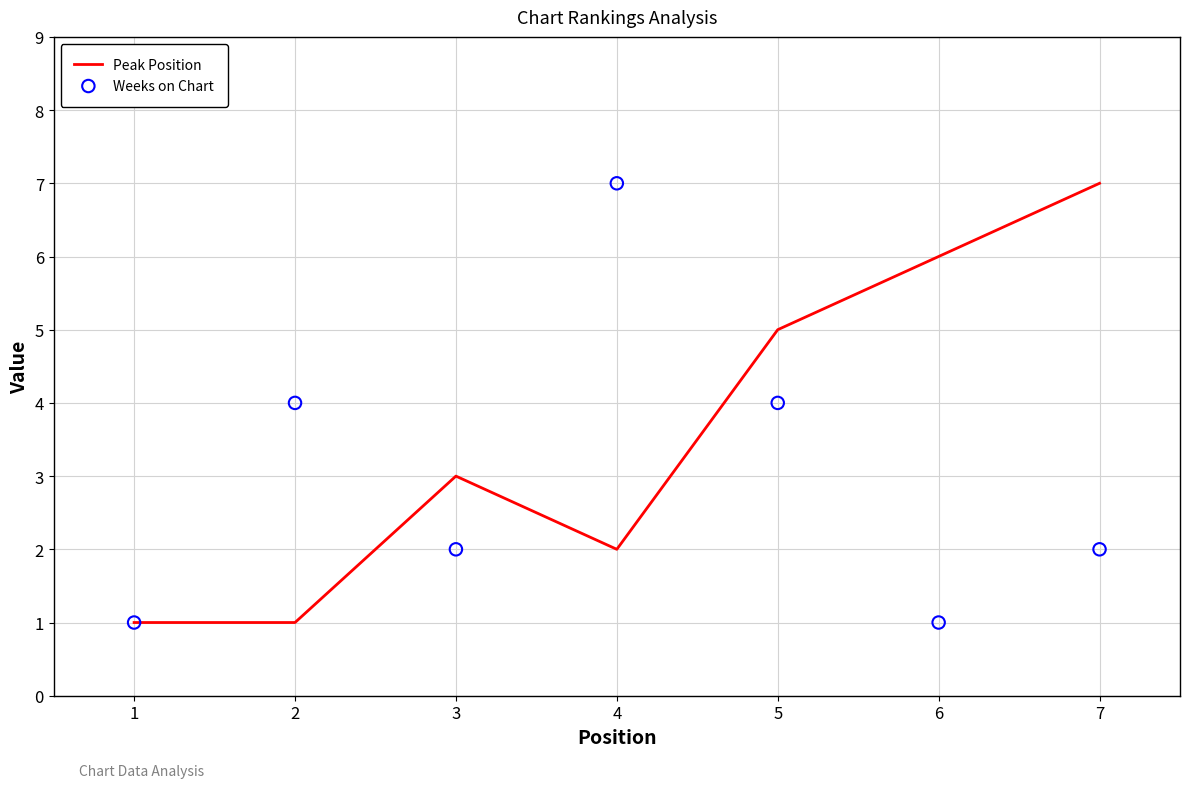

Which series contains the highest Y value?

Peak Position